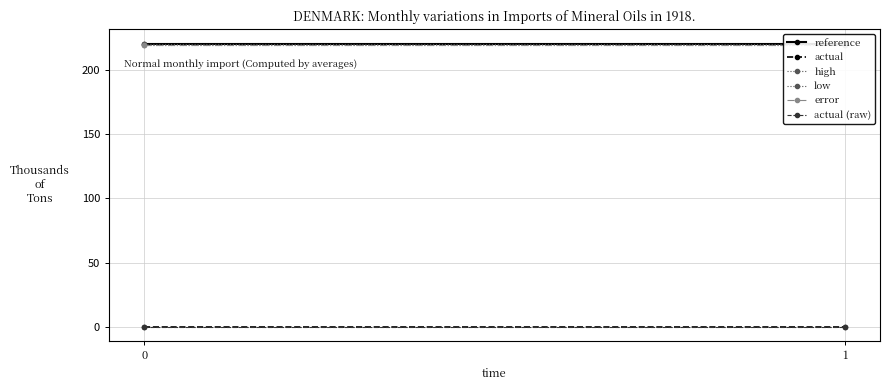

What is the value of the high point at the 1st from the left?

220.7